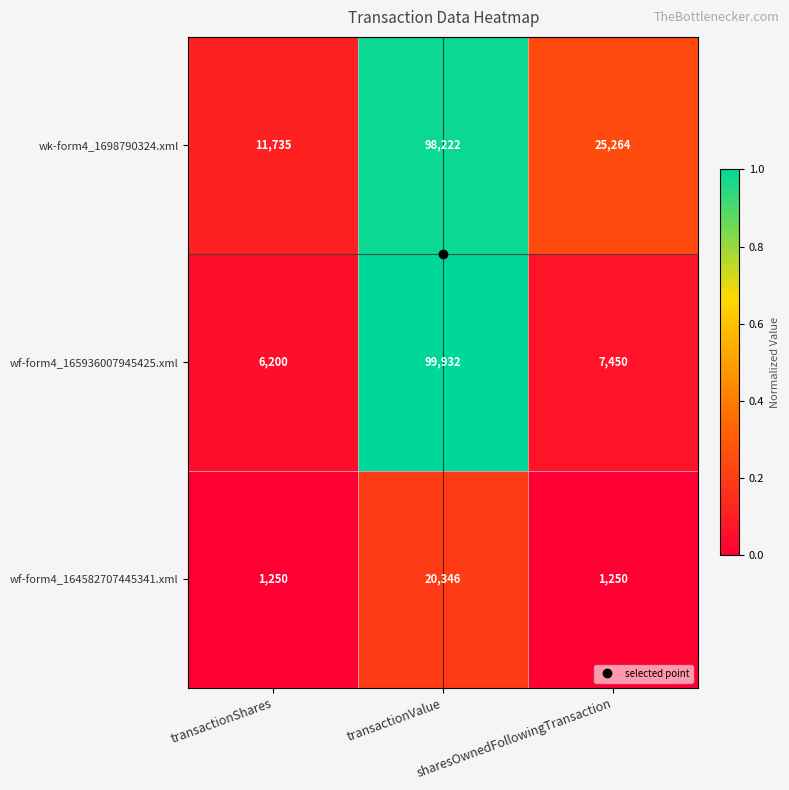

Count the wk-form4_1698790324.xml values in the range 11735 to 98222.

3